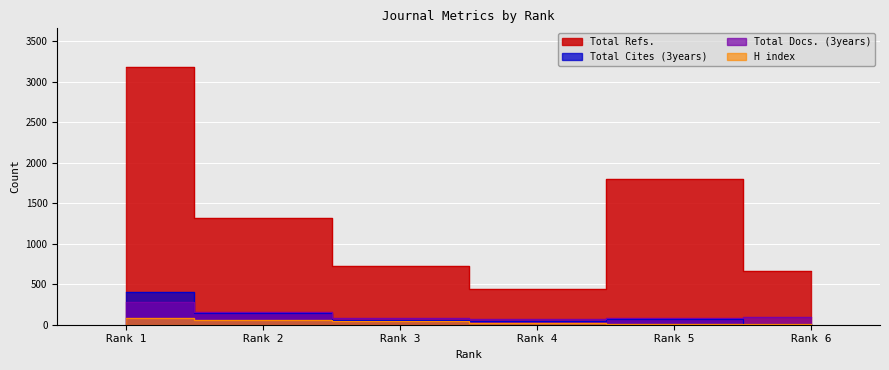

What are all the series names shown in the legend?

H index, Total Docs. (3years), Total Refs., Total Cites (3years)